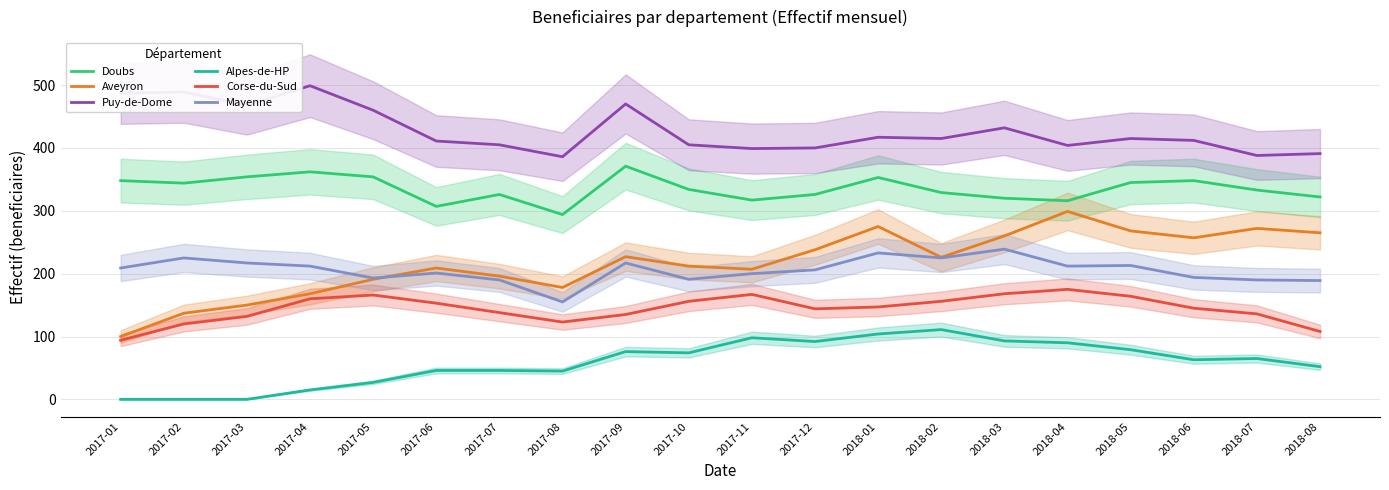

What is the difference between the maximum and minimum values in the Mayenne series?

84